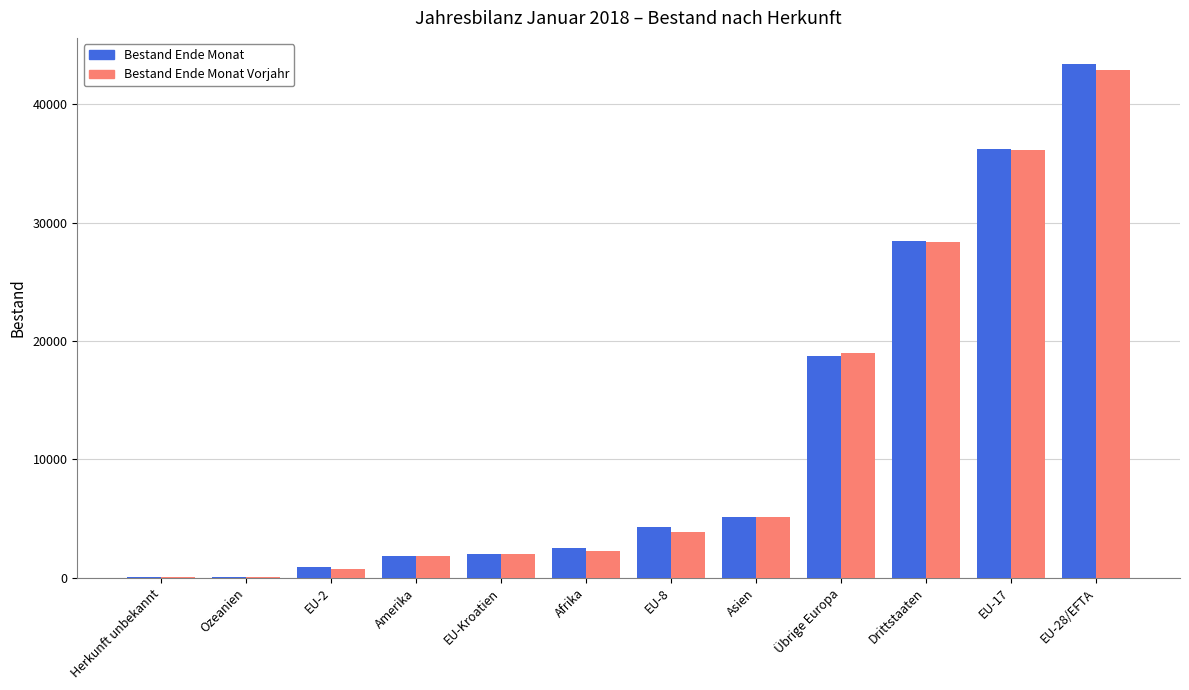

The value of Bestand Ende Monat Vorjahr at EU-8 is 2379. True or false?

False